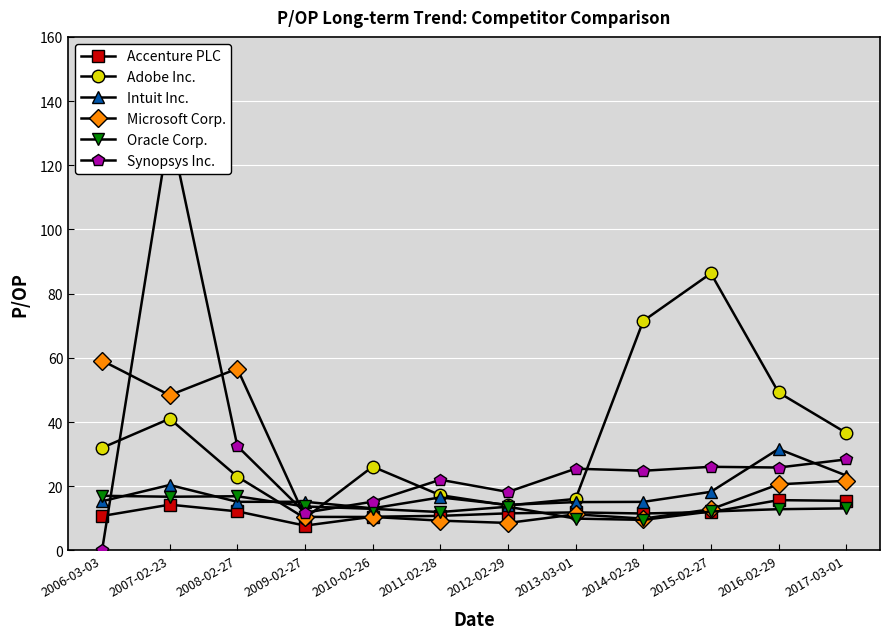

What is the difference between the Microsoft Corp. values at 2012-02-29 and 2011-02-28?

0.7